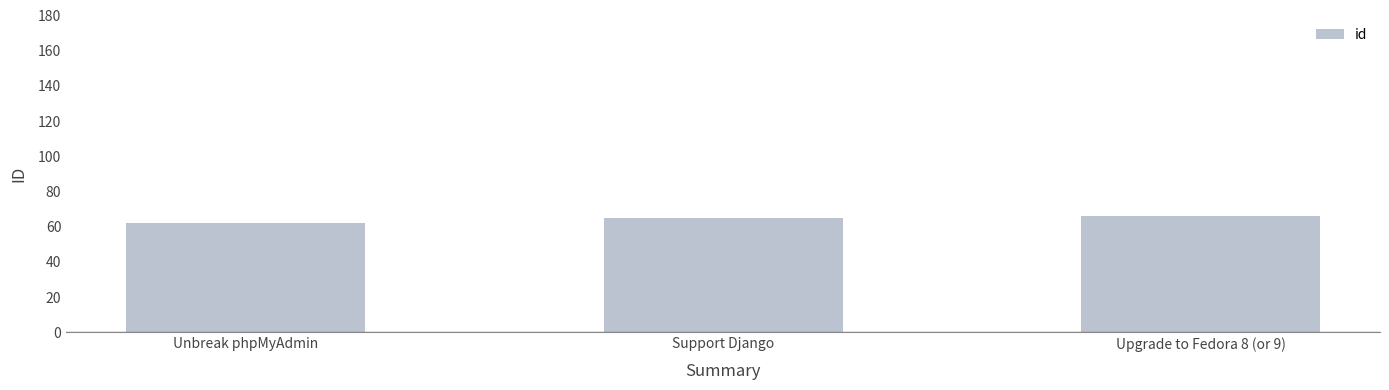

What is the greatest value displayed?

66